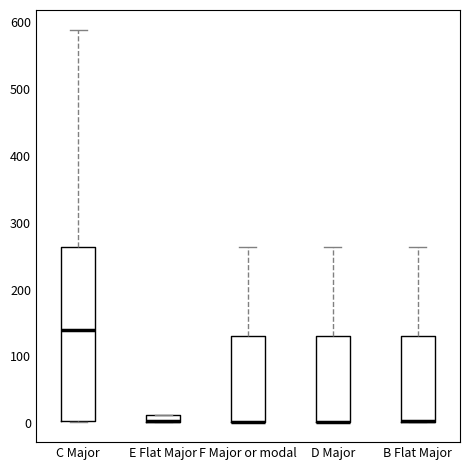

Where is the upper edge of the box for B Flat Major on the y-axis? The values are not printed on the chart, so give them approximately, as read against the axis.

130